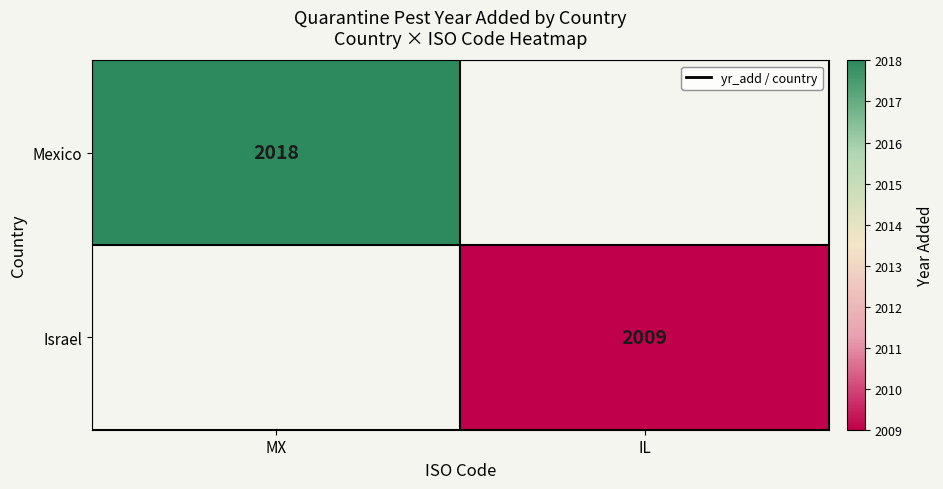

The Mexico series shows 925 at MX. True or false?

False